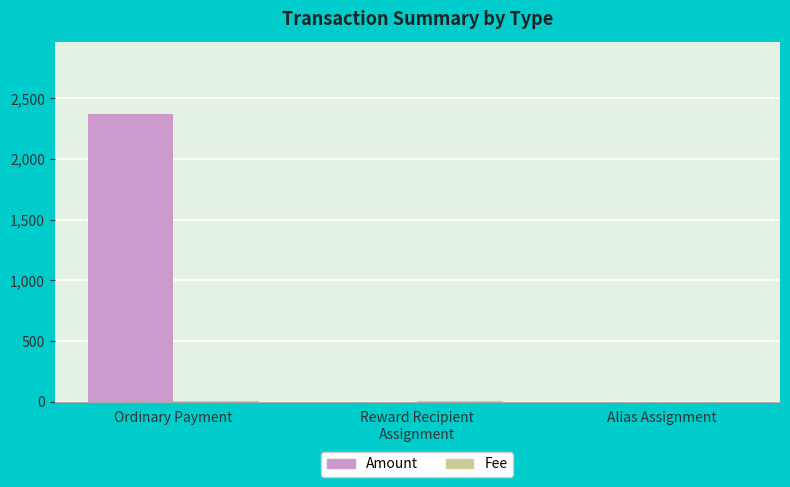

Which label corresponds to the largest value in the chart?

Ordinary Payment